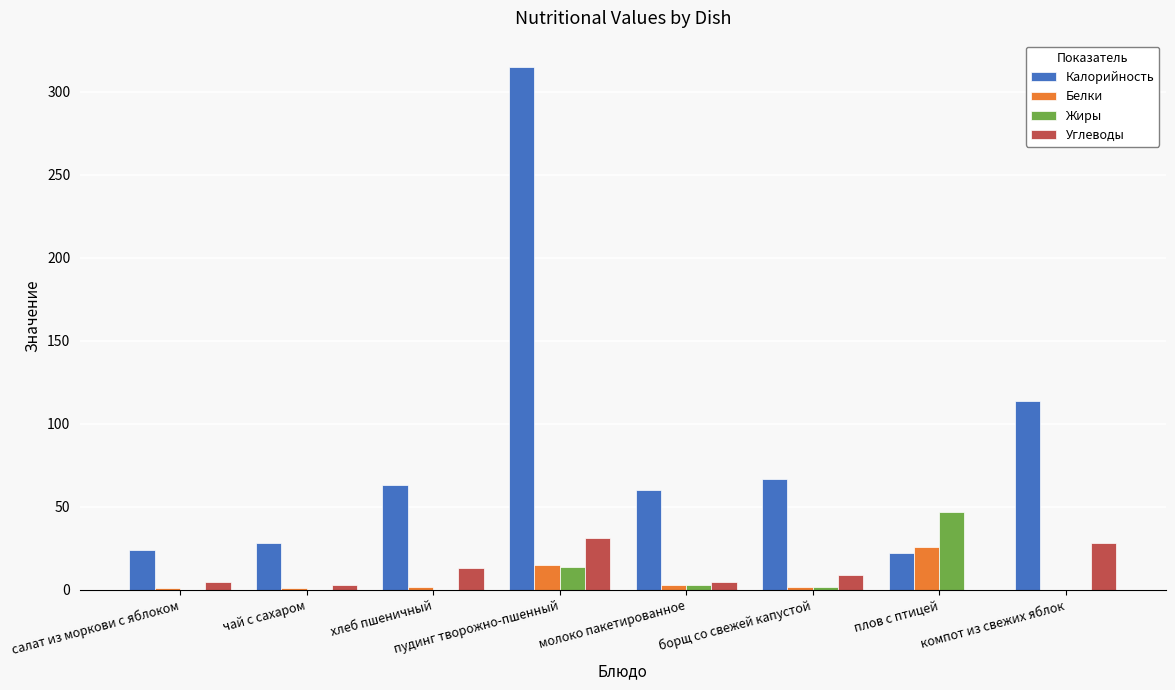

True or false: Белки has a value of 26.0 at плов с птицей.

True